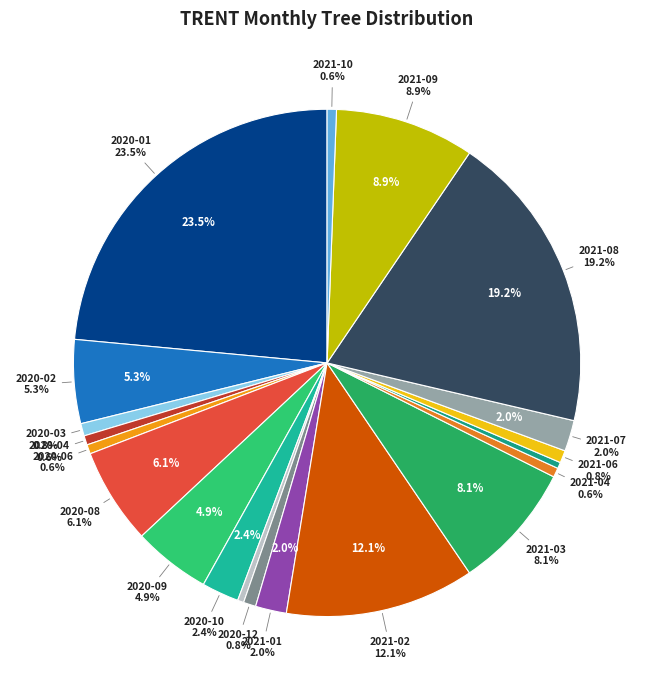

To the nearest percent, what is the combined percentage of 2020-08 and 2021-07?

8%